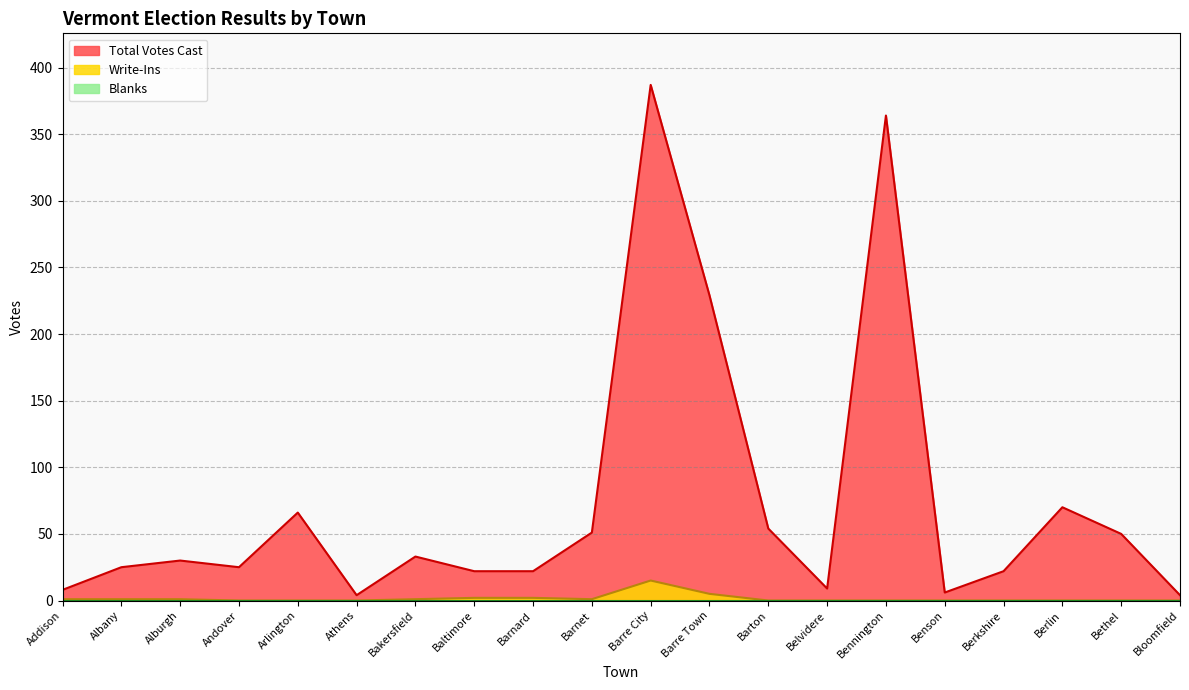

The Total Votes Cast series shows 13 at Addison. True or false?

False